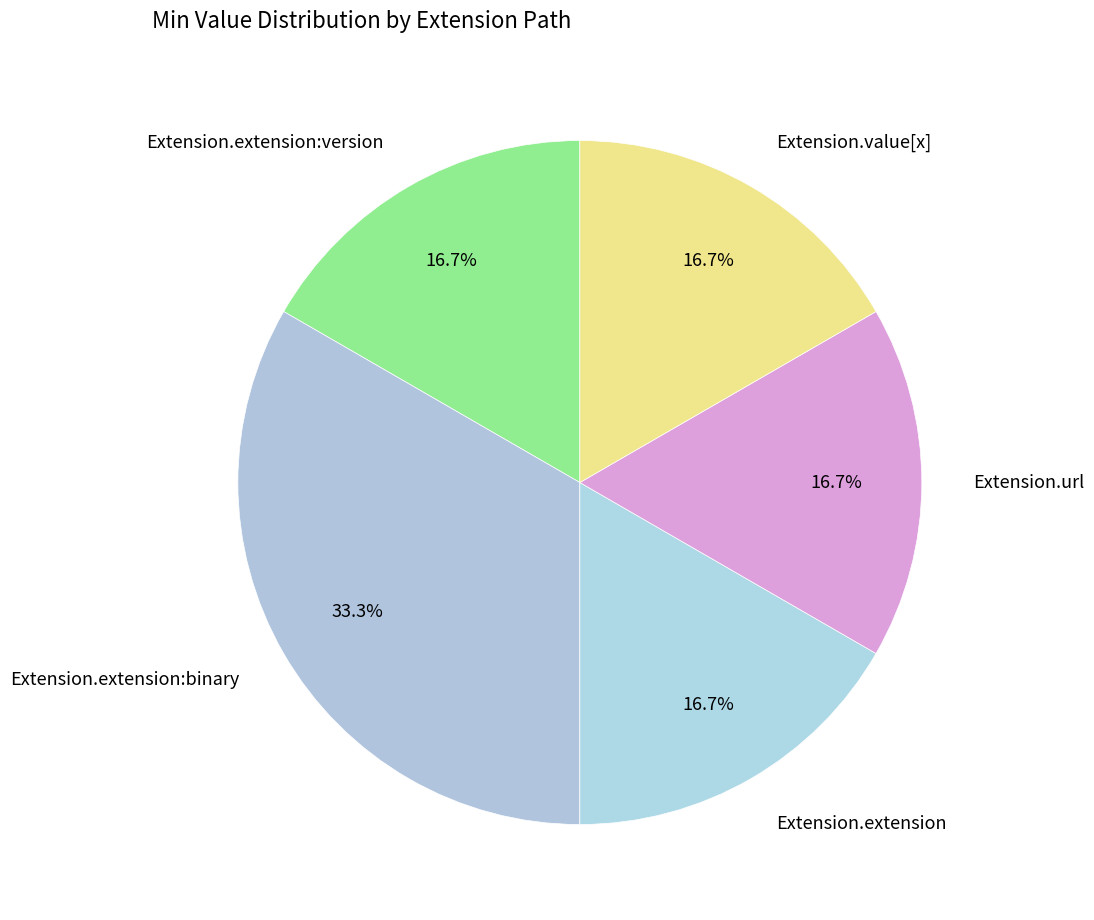

How many segments does this pie chart have?

5